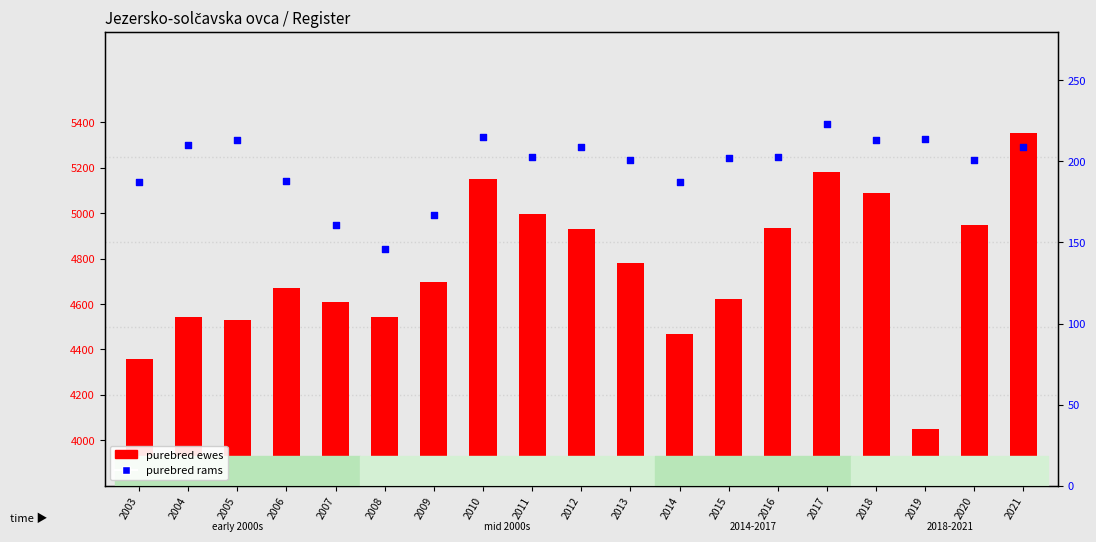

What are all the series names shown in the legend?

purebred ewes, purebred rams